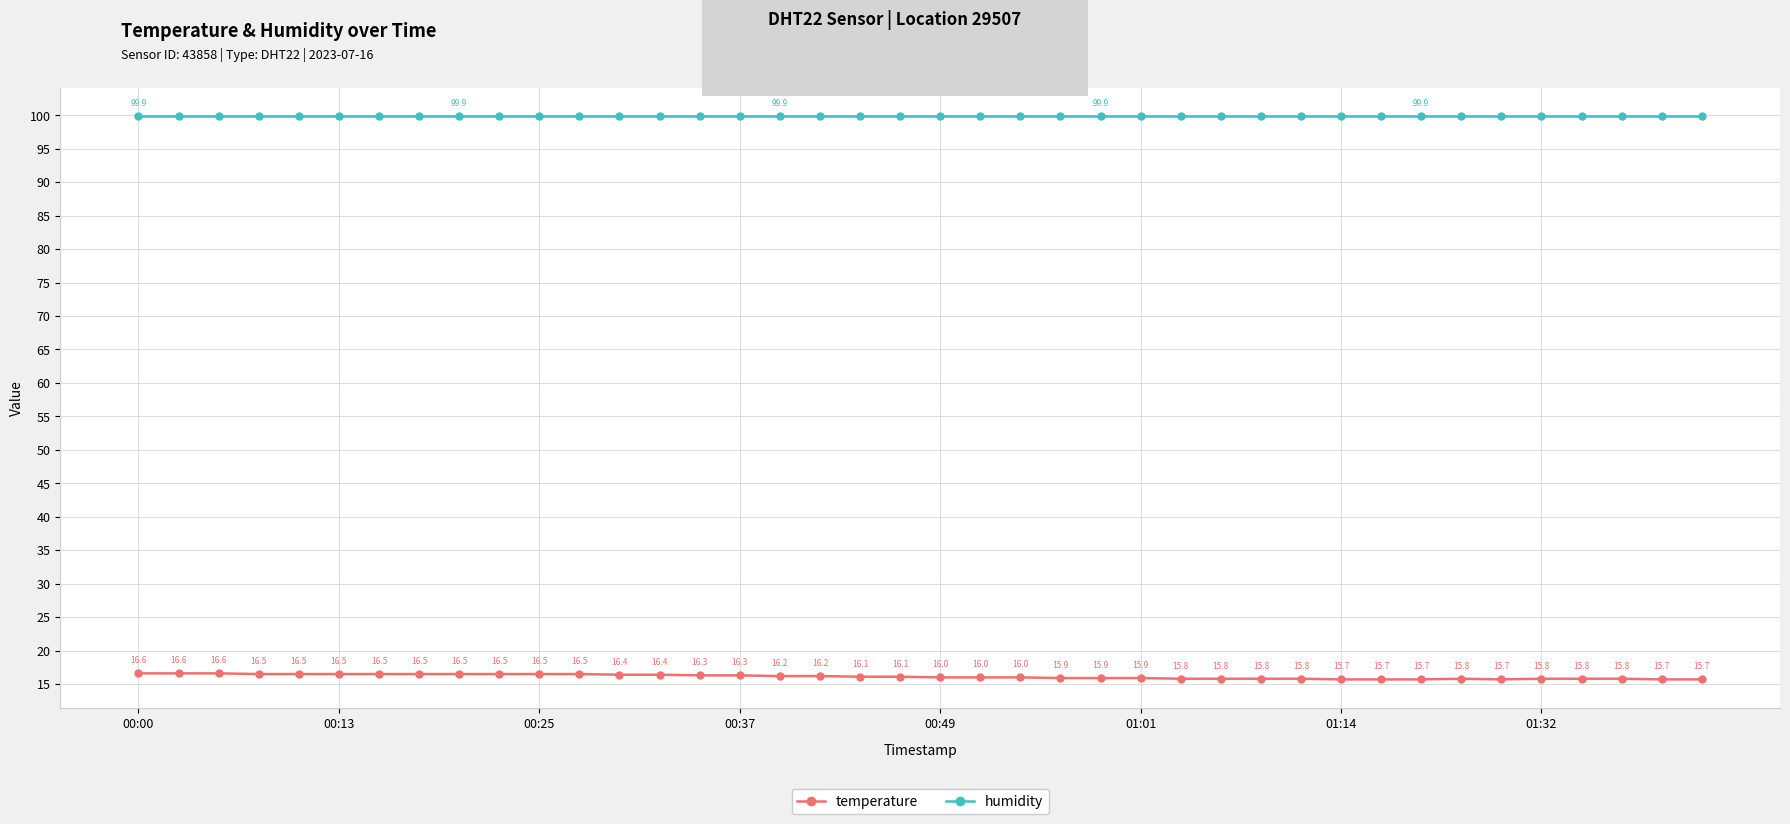

What is the average value of the humidity series?

99.9